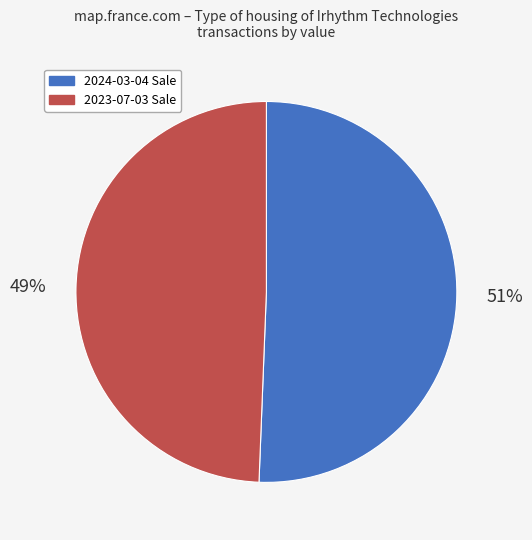

Combined, do 2024-03-04 Sale and 2023-07-03 Sale account for over 50%?

Yes